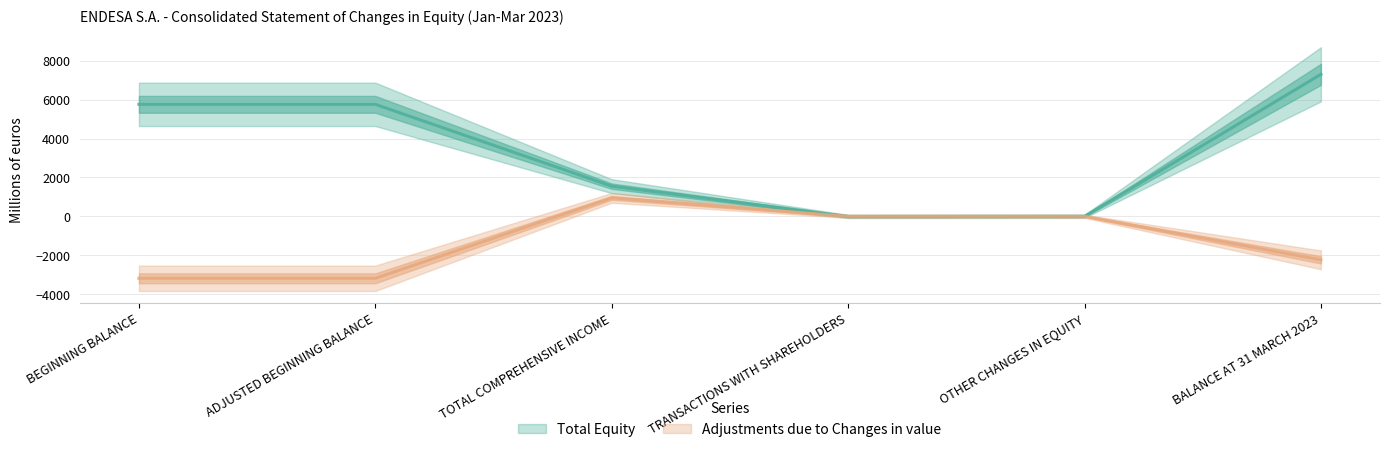

Rank the series by their average value, from lowest to highest.

Adjustments due to Changes in value, Total Equity